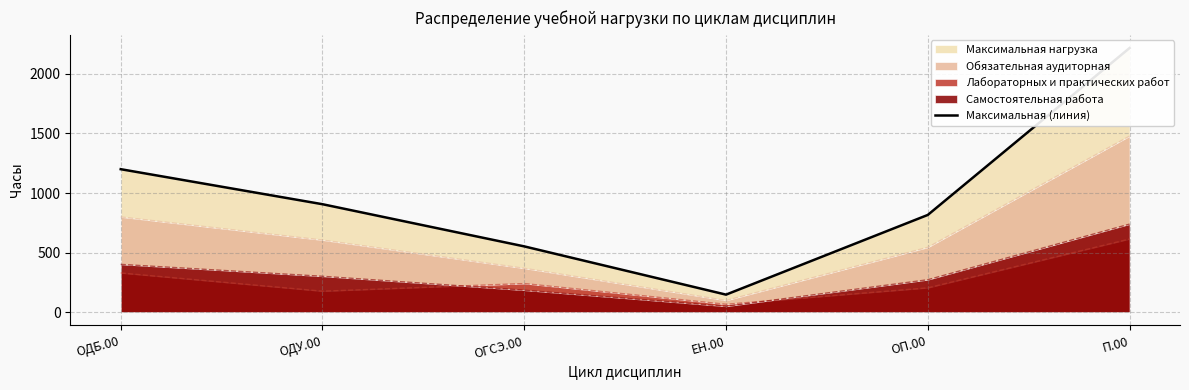

True or false: the data has more than 0 interior local peaks.

False